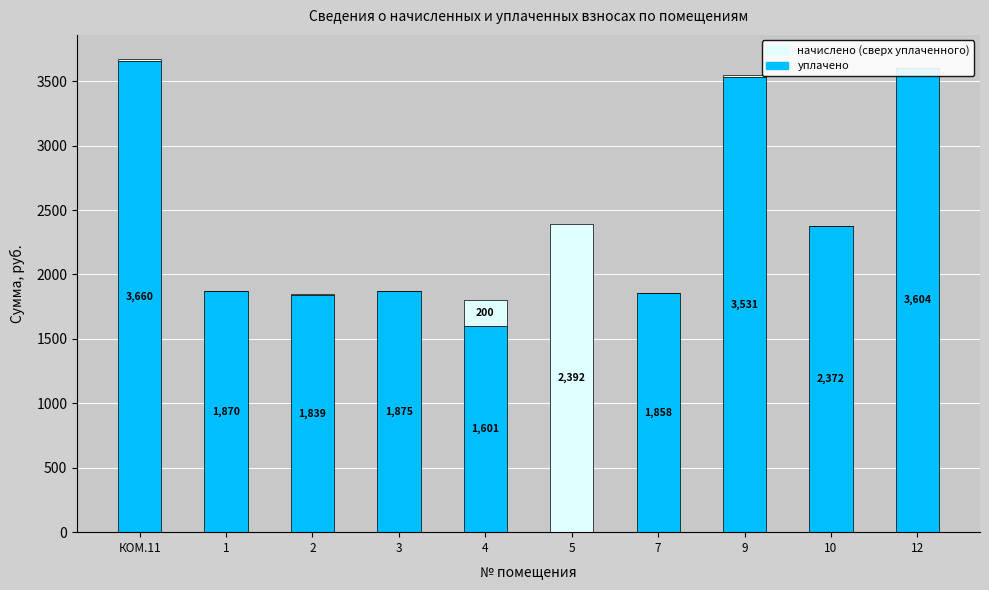

What is the sum of all уплачено values?

22209.2